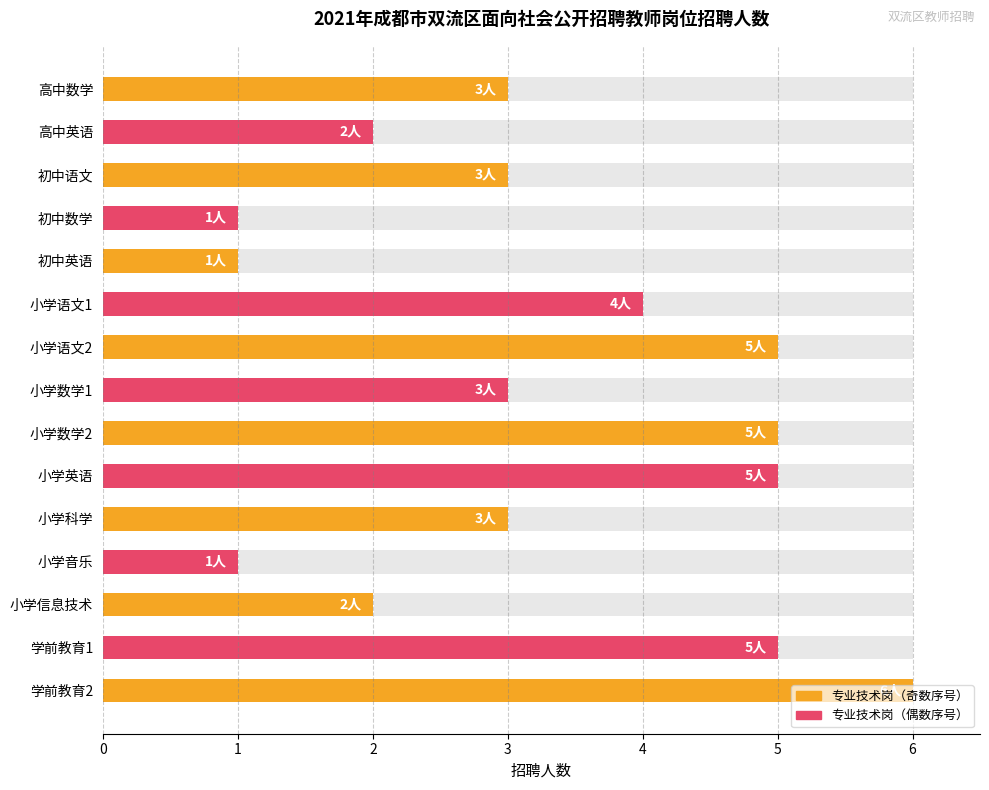

What is the value of the 6th bar from the left?

4